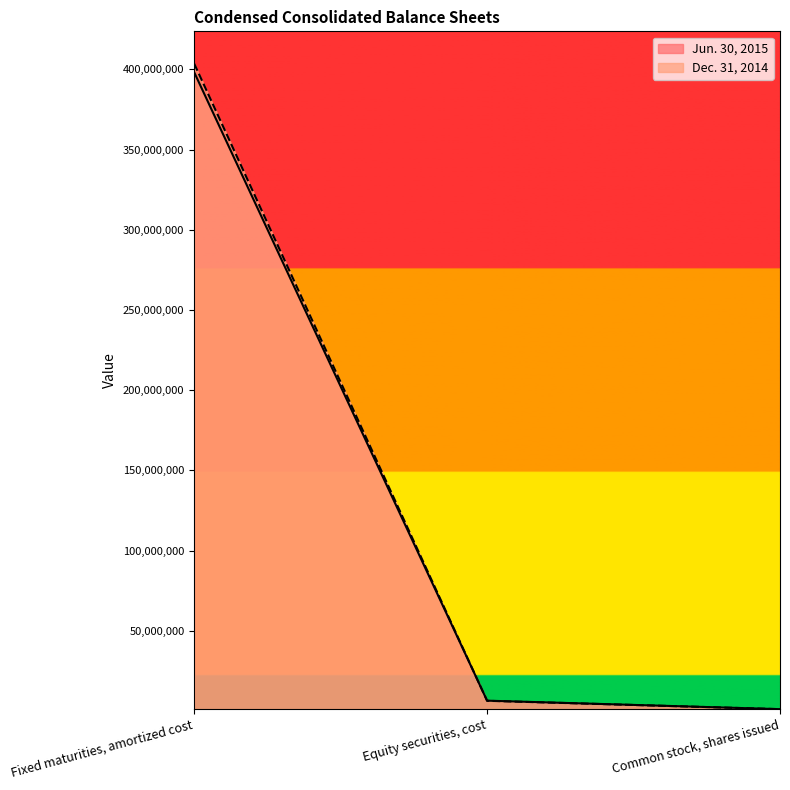

What is the label of the 3rd point from the right?

Fixed maturities, amortized cost